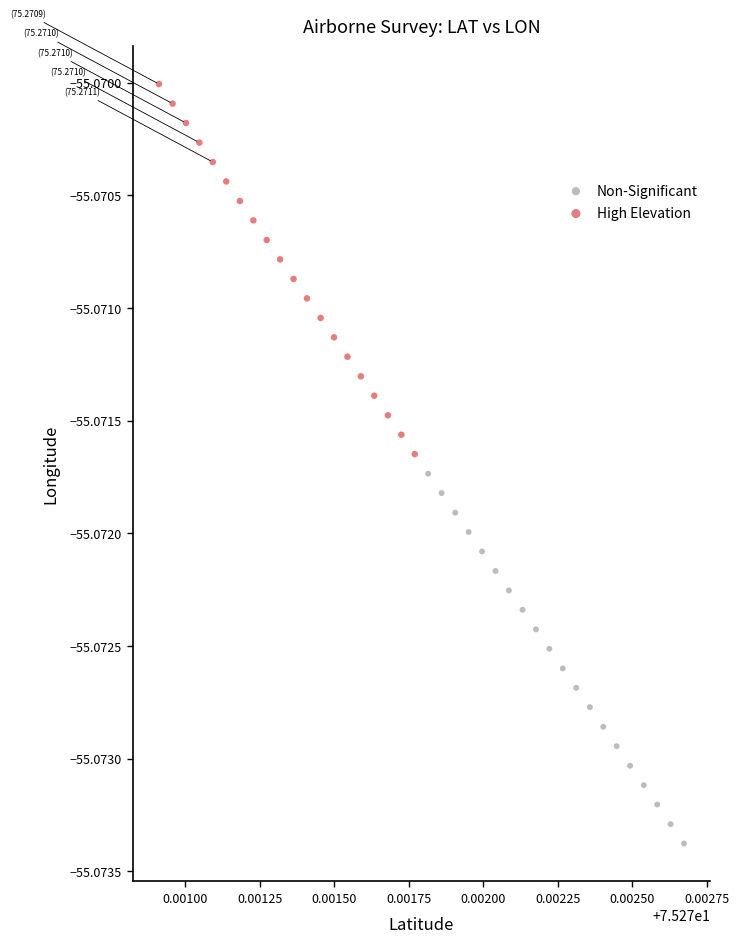

Which series contains the highest Y value?

High Elevation